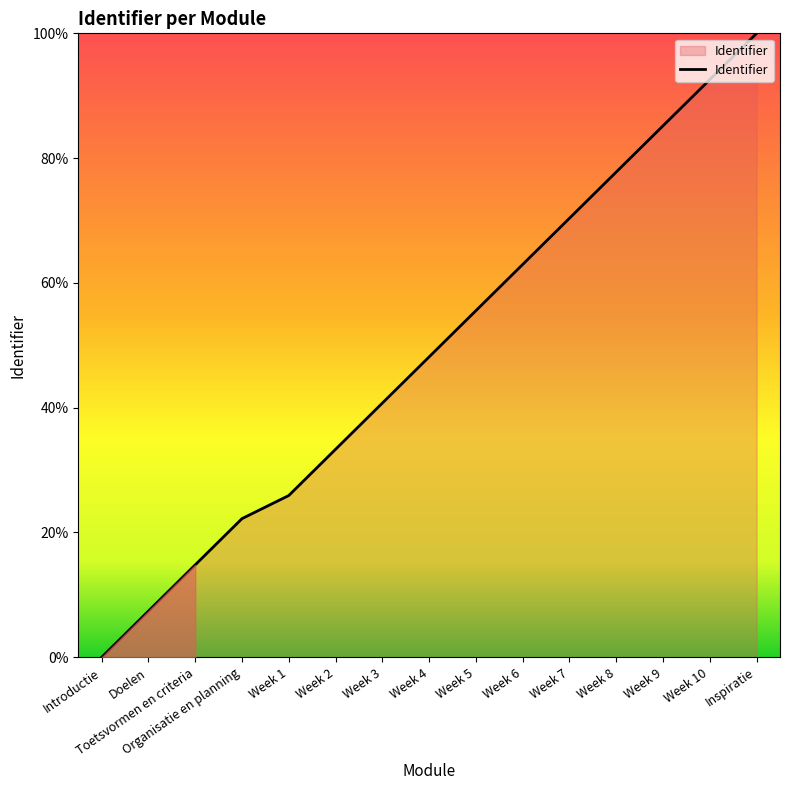

List the labels in order of value, largest first.

Inspiratie, Week 10, Week 9, Week 8, Week 7, Week 6, Week 5, Week 4, Week 3, Week 2, Week 1, Organisatie en planning, Toetsvormen en criteria, Doelen, Introductie